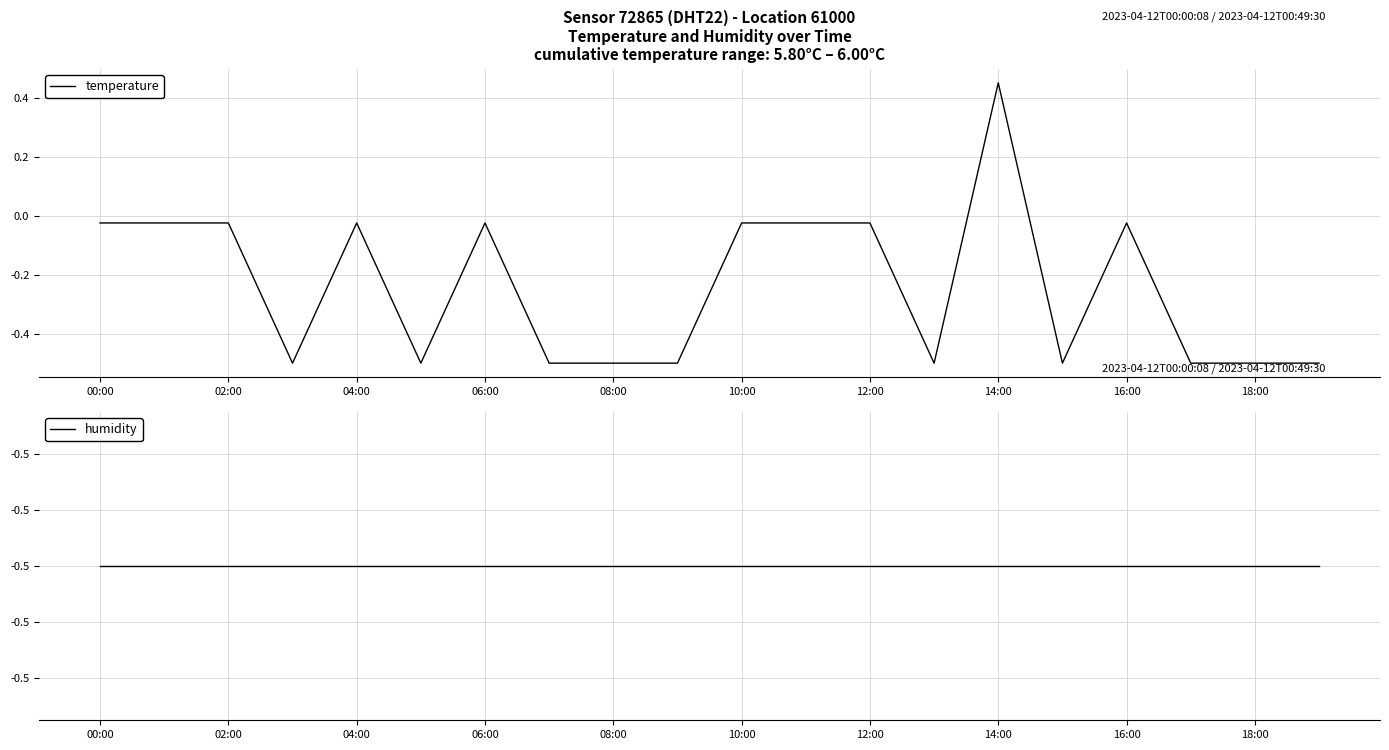

What is the greatest value displayed?

0.5